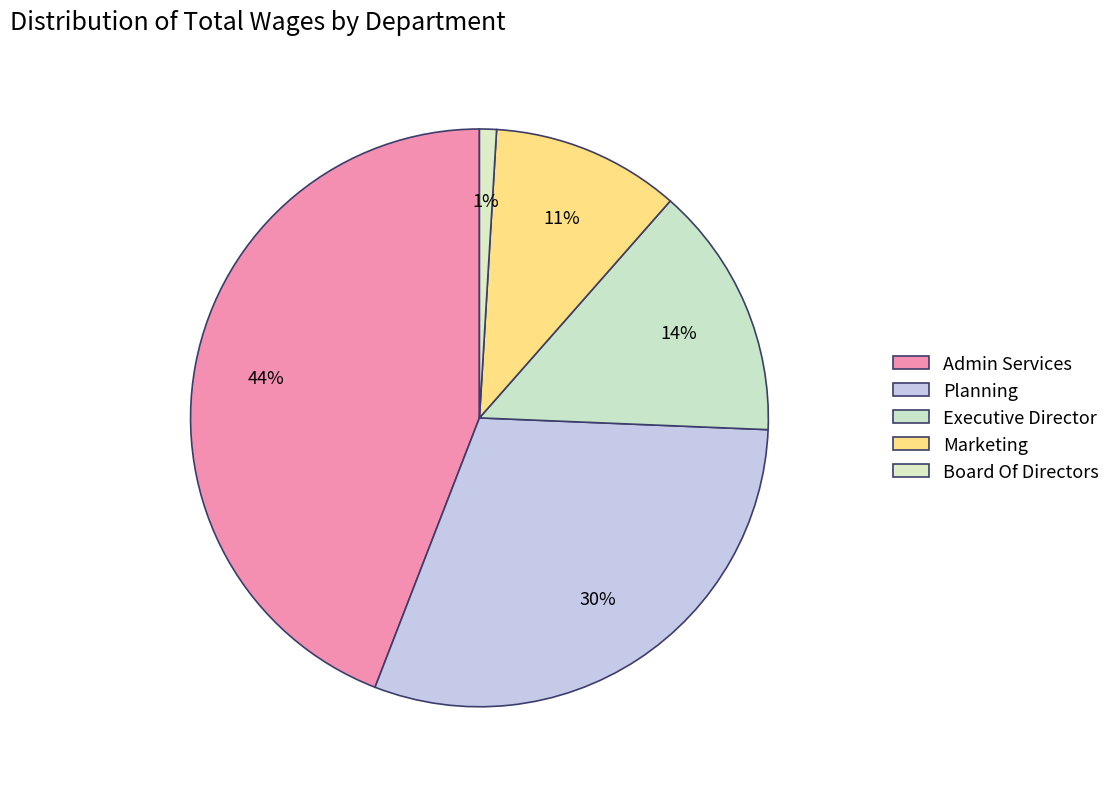

To the nearest percent, what is the average slice percentage?

20%